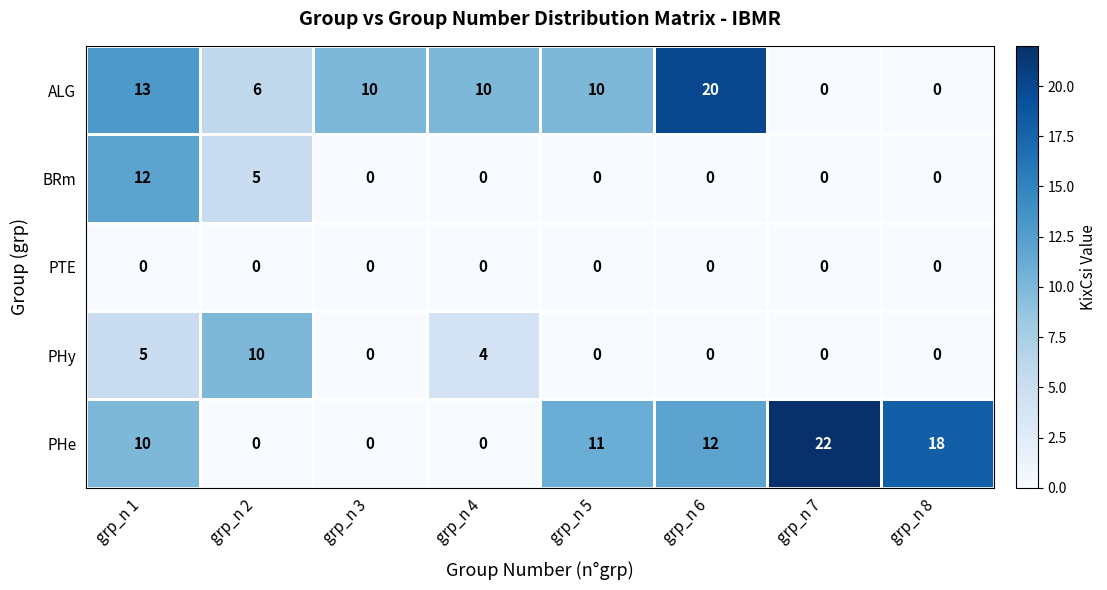

Which series changed the most between grp_n 3 and grp_n 8?

PHe